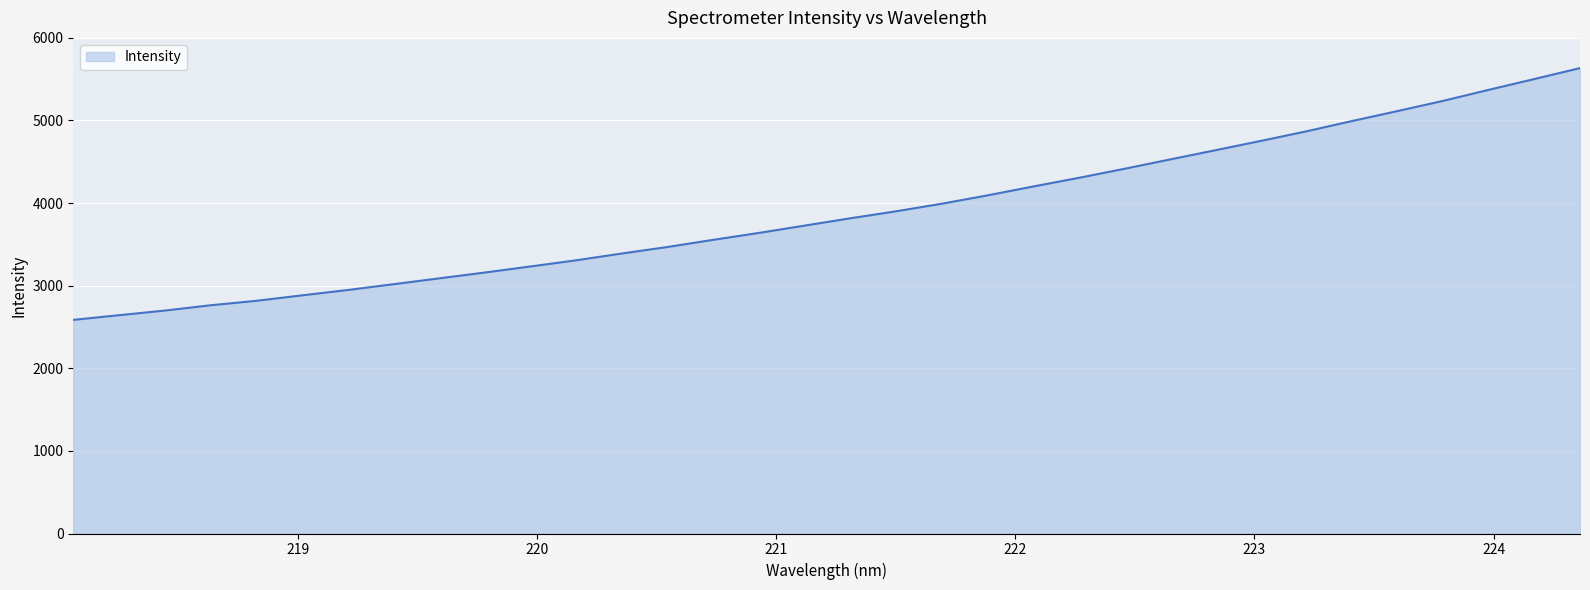

Does the chart have visible grid lines?

Yes